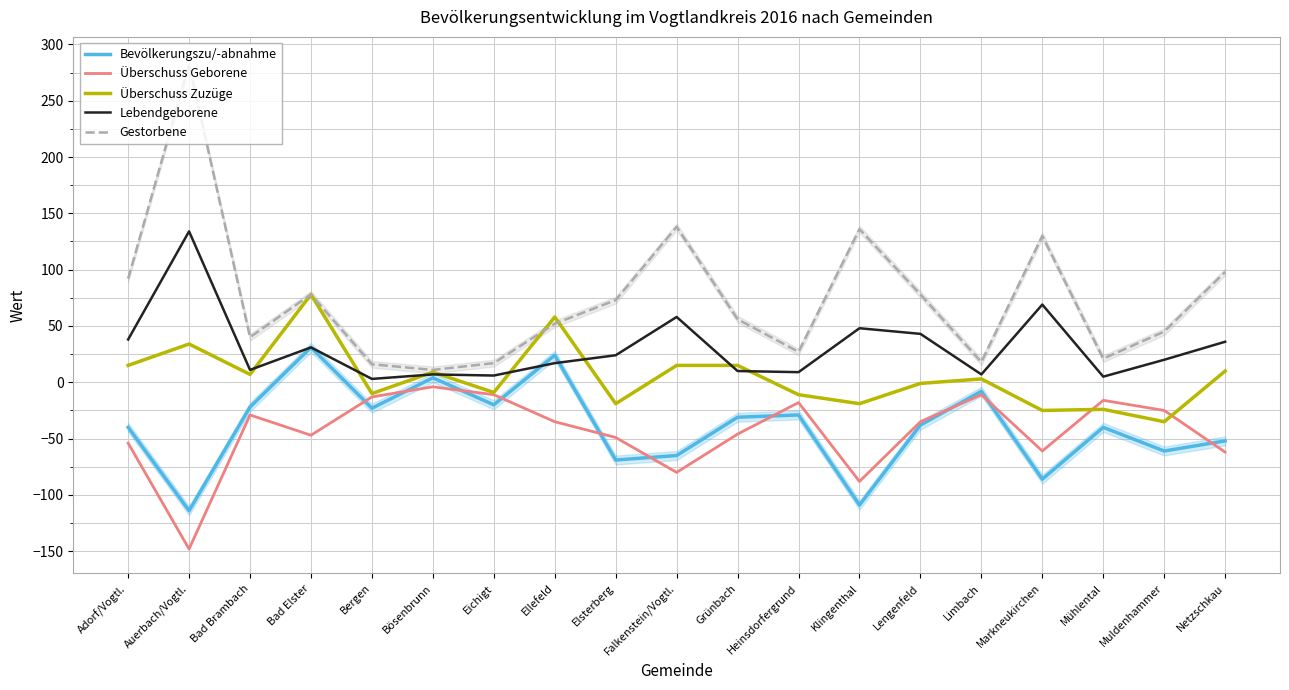

What is the maximum value shown in the chart?

282